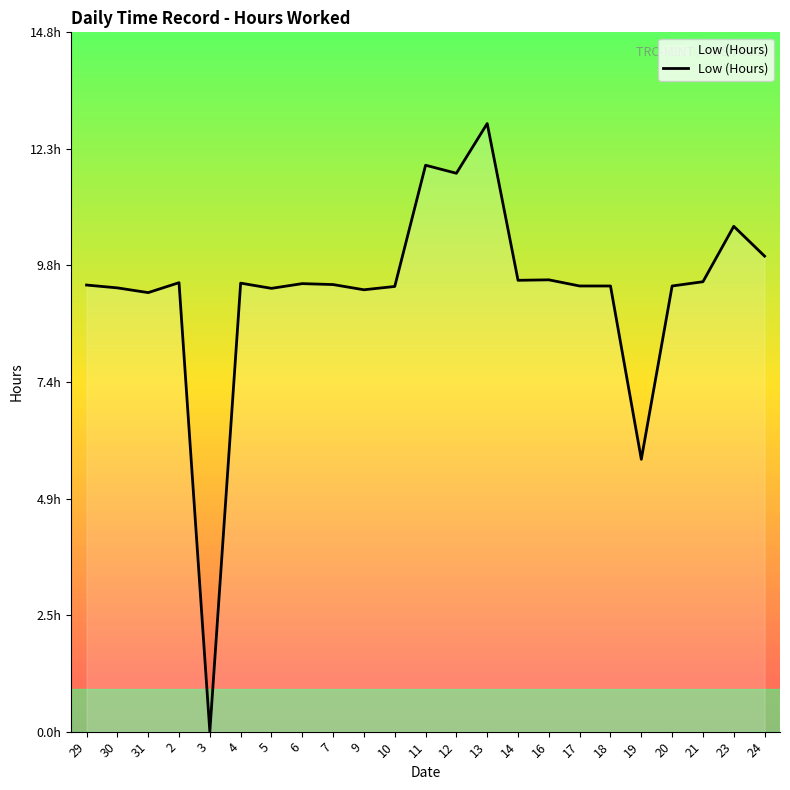

Is it true that the value at 19 is 5.8?

True